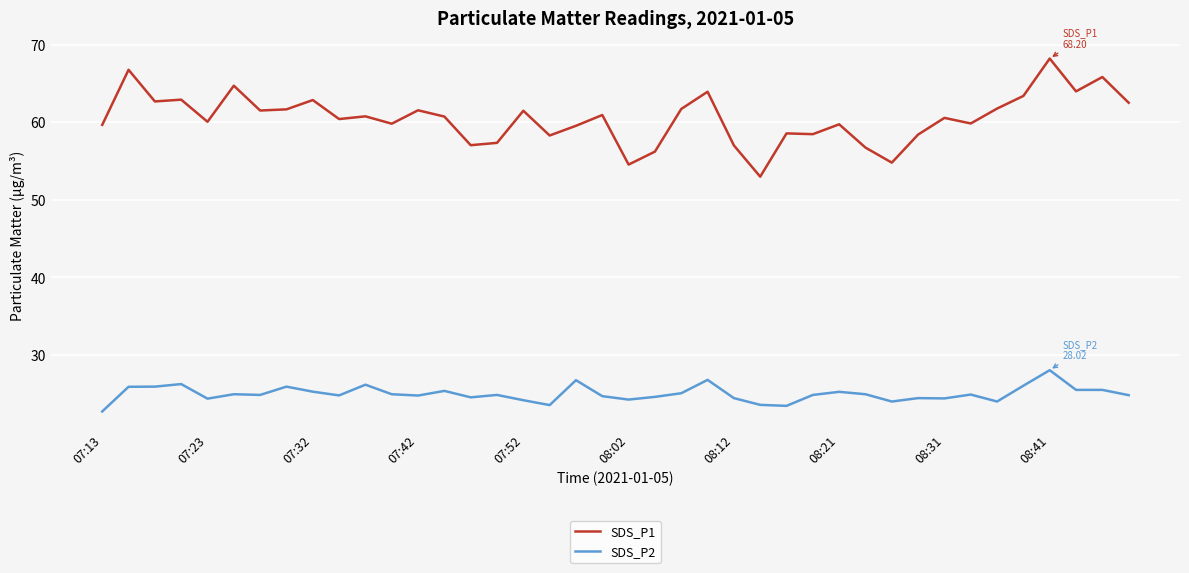

What is the maximum value for SDS_P2?

28.0